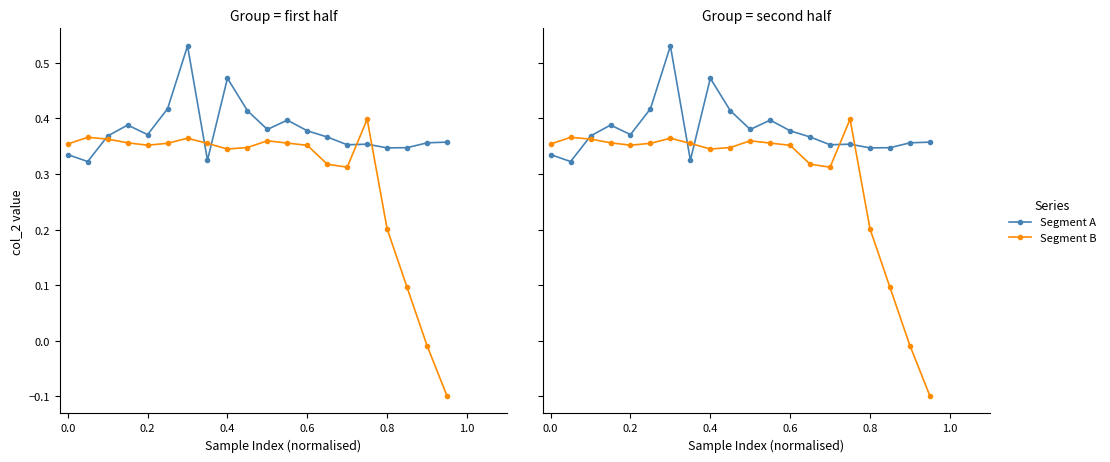

What is the average value of the Segment A series?

0.4